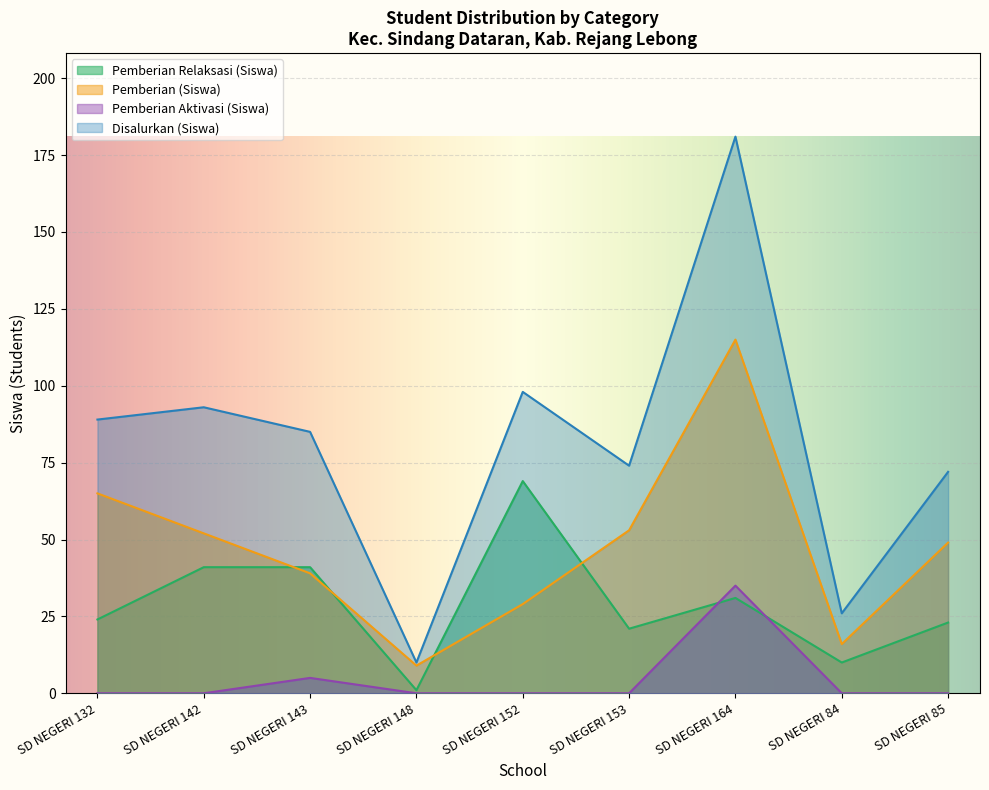

What is the total value across all series at SD NEGERI 84?

52